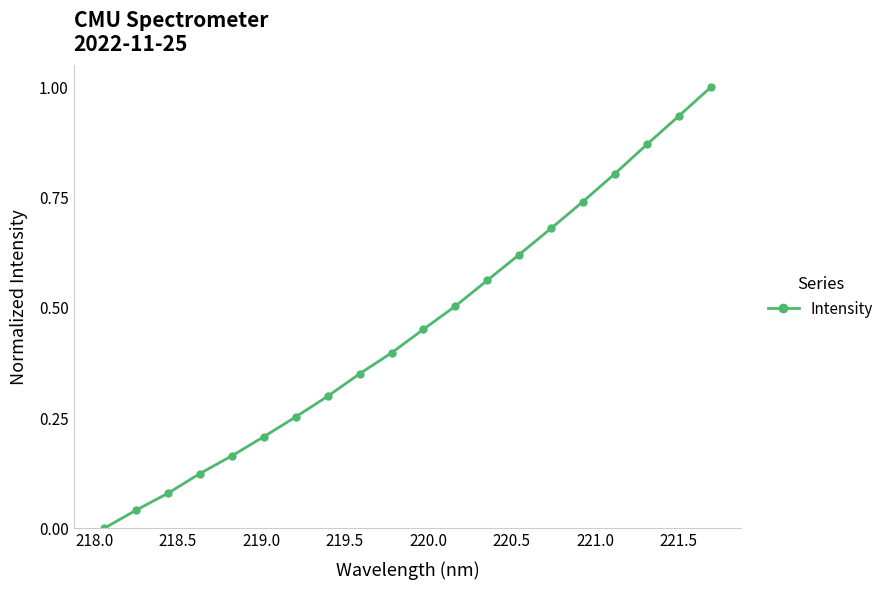

True or false: there are more than 1 points higher than both neighbors.

False